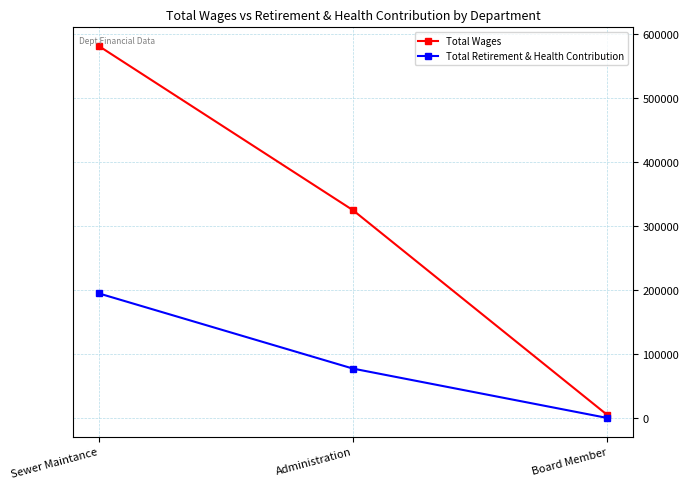

Count the Total Wages values in the range 4800 to 581881.

3